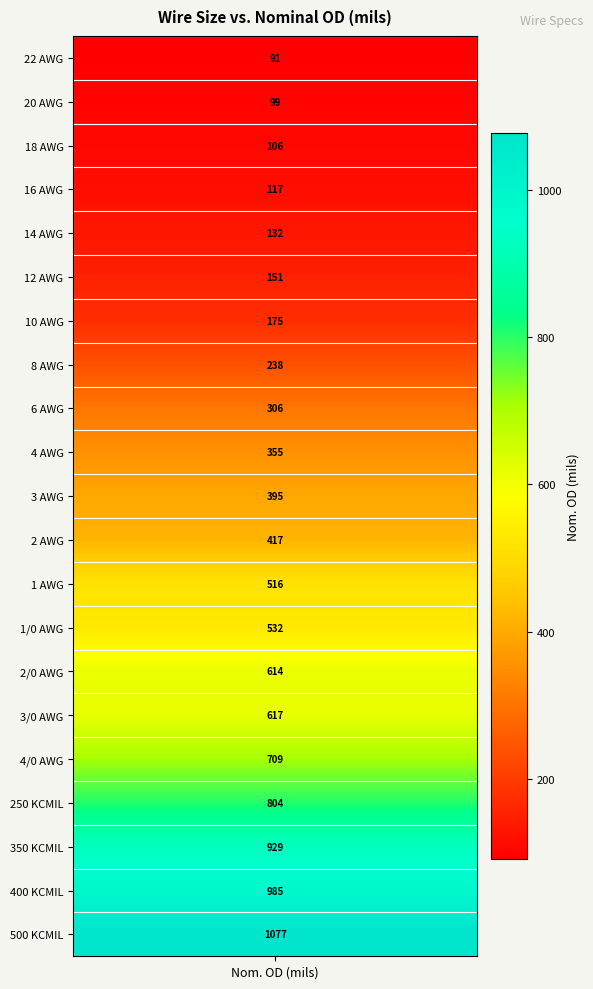

Which label corresponds to the largest value in the chart?

500 KCMIL